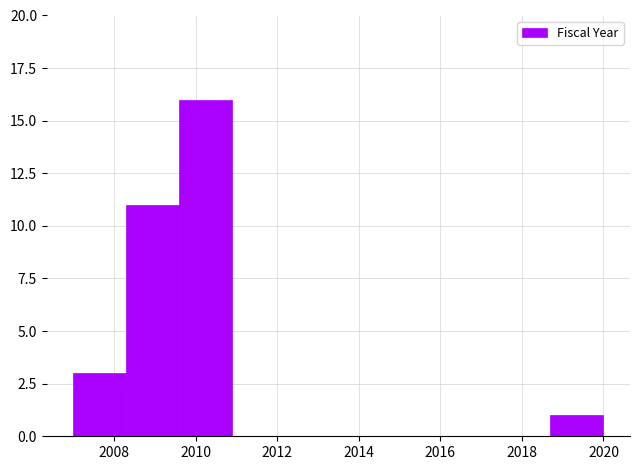

Reading left to right, transcribe this chart: for each bar, give the range it covers on the x-axis and its height. Neither the bar edges nor the heights are printed on the chart, so give them approximately, as read against the axes.

2007.0 to 2008.3: 3
2008.3 to 2009.6: 11
2009.6 to 2010.9: 16
2010.9 to 2012.2: 0
2012.2 to 2013.5: 0
2013.5 to 2014.8: 0
2014.8 to 2016.1: 0
2016.1 to 2017.4: 0
2017.4 to 2018.7: 0
2018.7 to 2020.0: 1